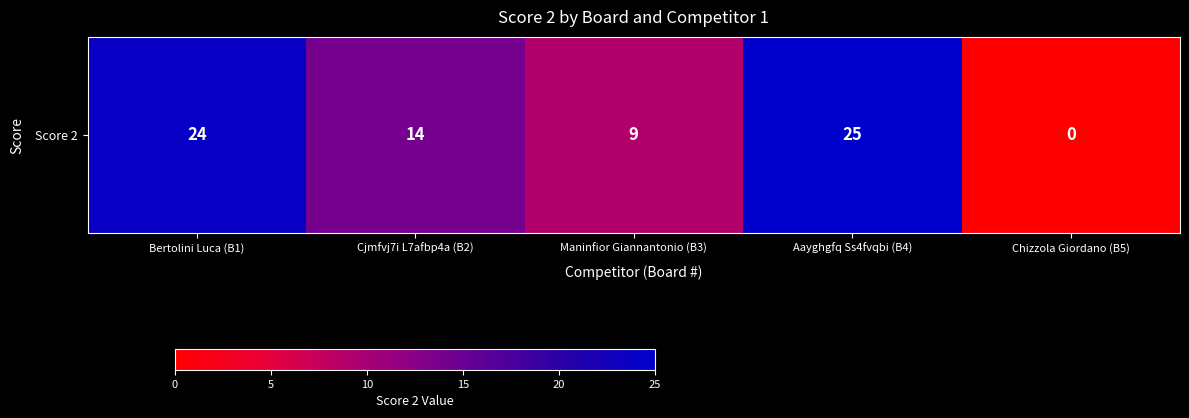

Which has a higher value, Aayghgfq Ss4fvqbi (B4) or Maninfior Giannantonio (B3)?

Aayghgfq Ss4fvqbi (B4)